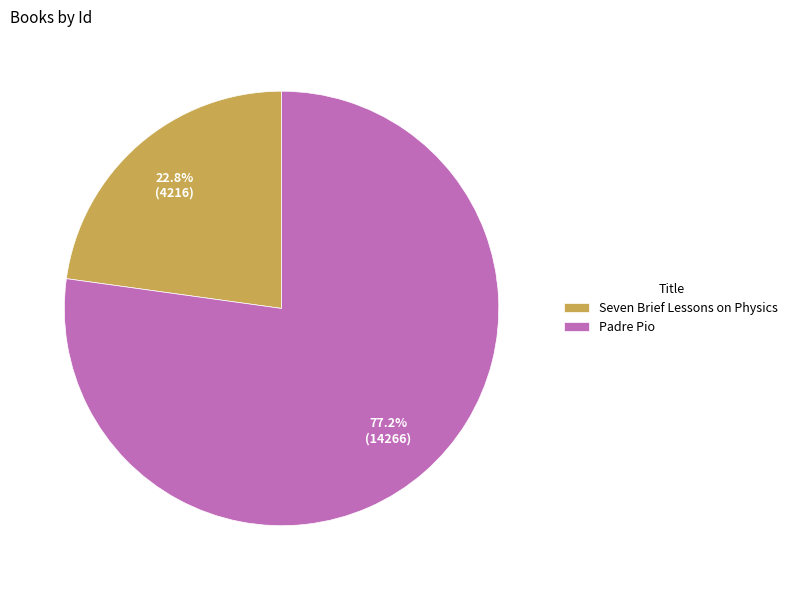

What percentage is NOT represented by Seven Brief Lessons on Physics?

77.2%